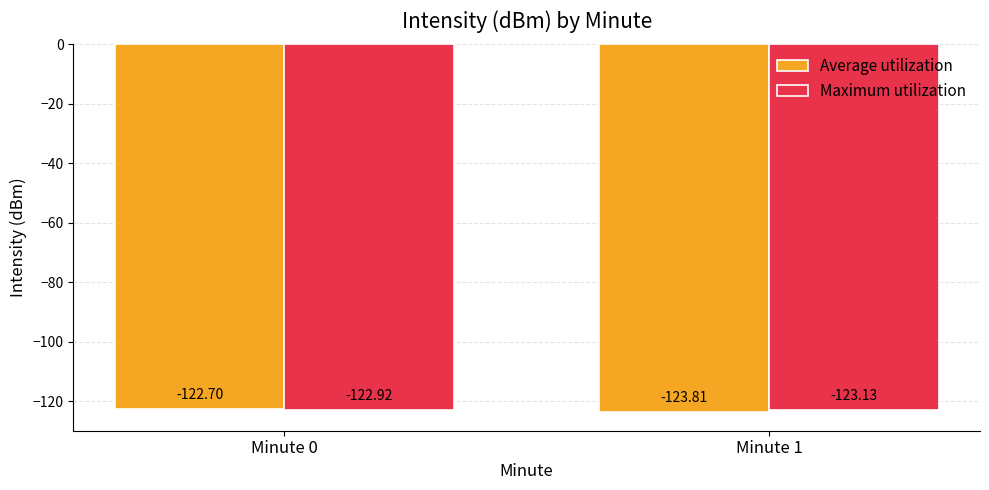

What is the sum of the Average utilization values at Minute 1 and Minute 0?

-246.5